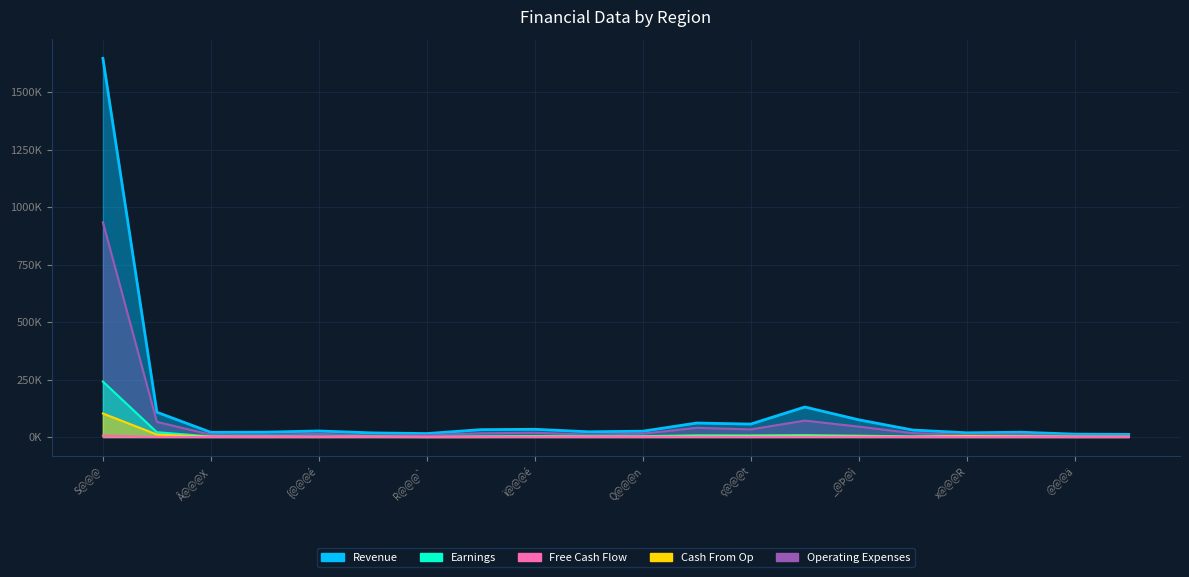

True or false: Revenue has a value of 23311 at H@@@c.

False